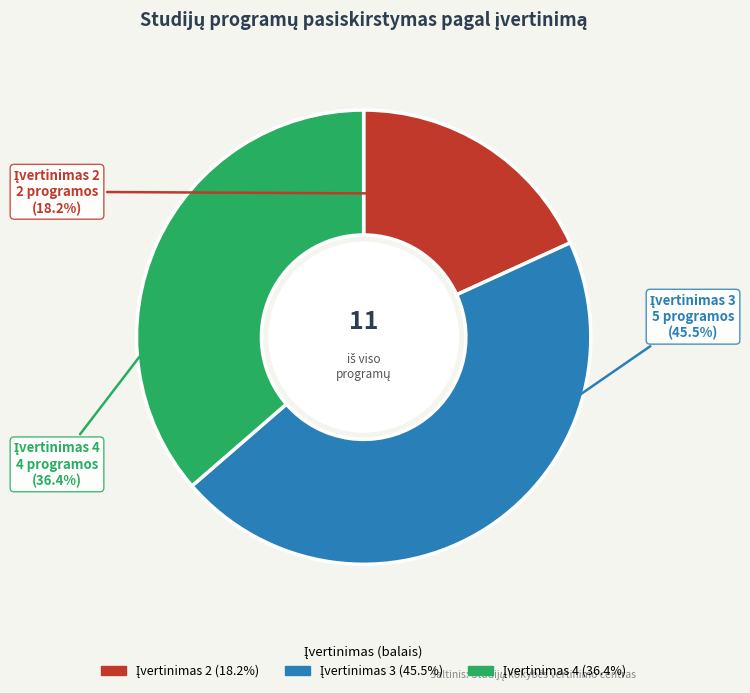

Is there a majority slice in this chart?

No